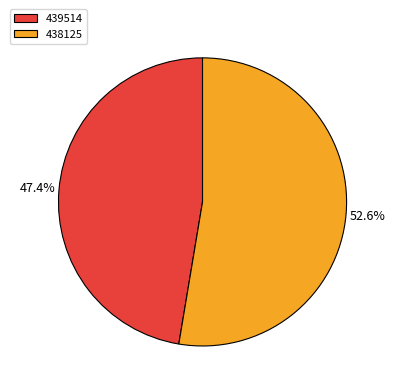

What is the majority slice?

438125